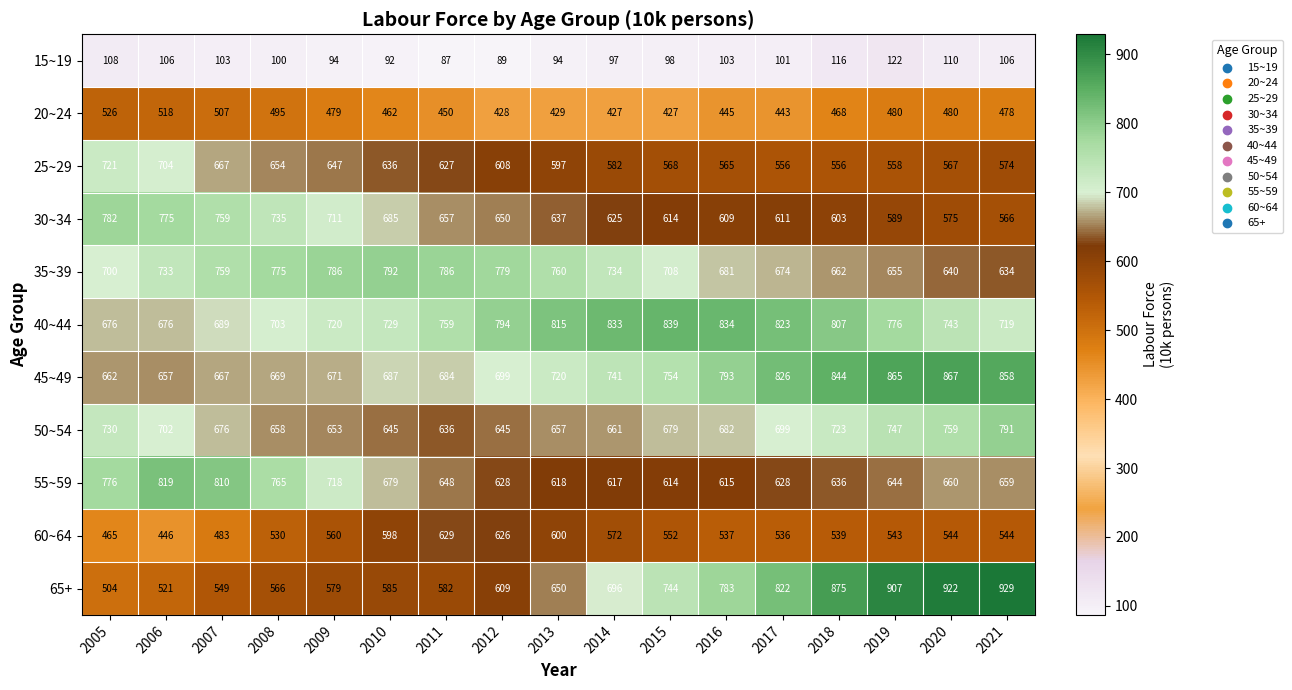

What is the average value of the 45~49 series?

745